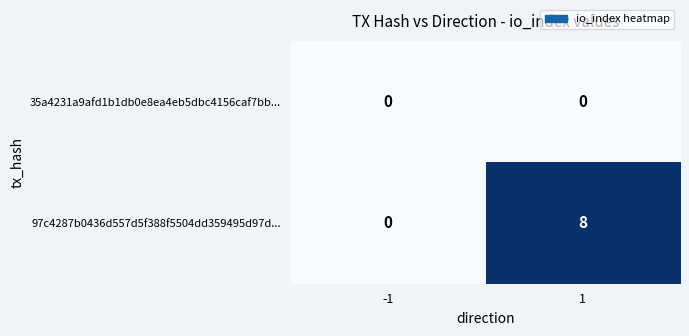

The value of 97c4287b0436d557d5f388f5504dd359495d97d... at -1 is -4. True or false?

False